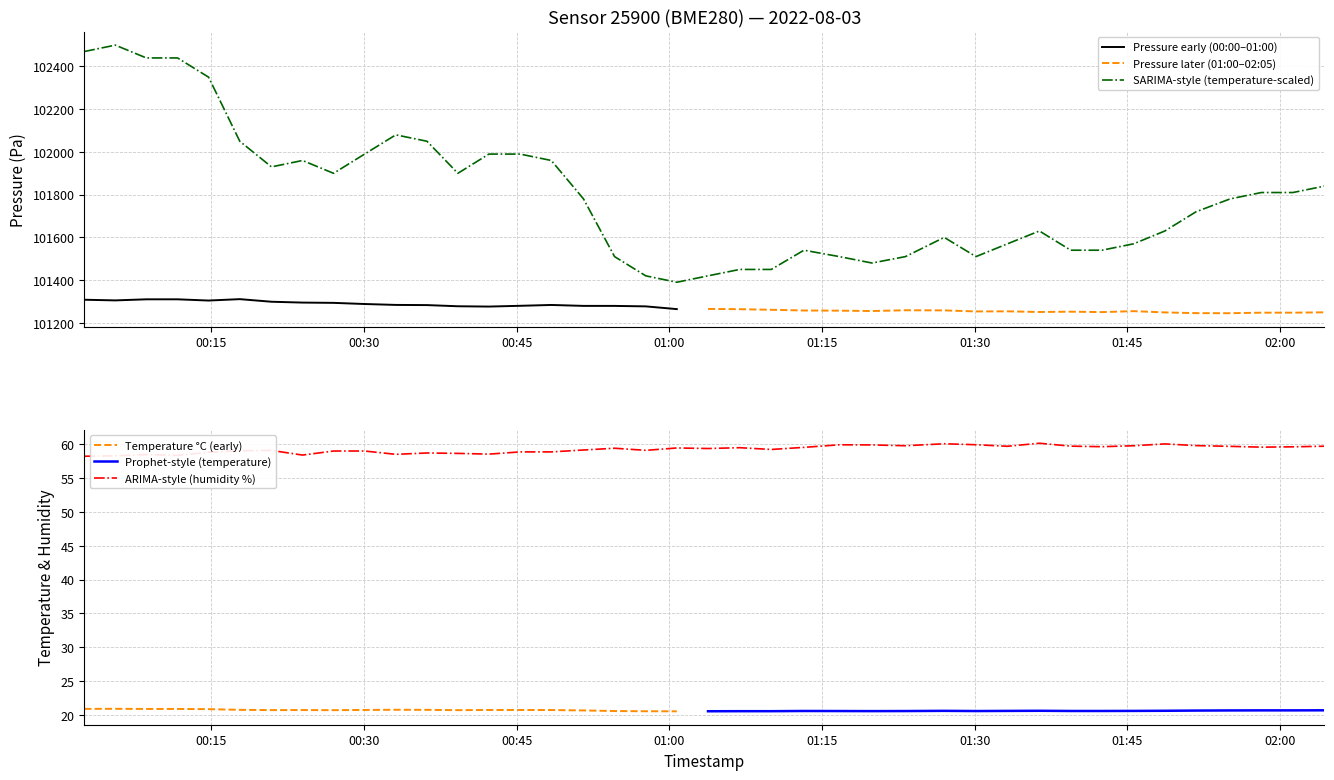

What is the spread (max minus min) of values at 04:00?

101207.4